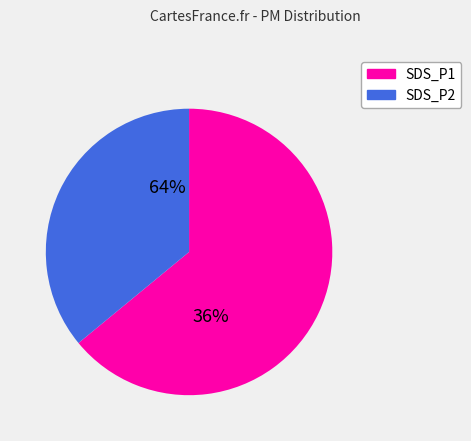

What percentage is the SDS_P2 slice, to the nearest percent?

35%